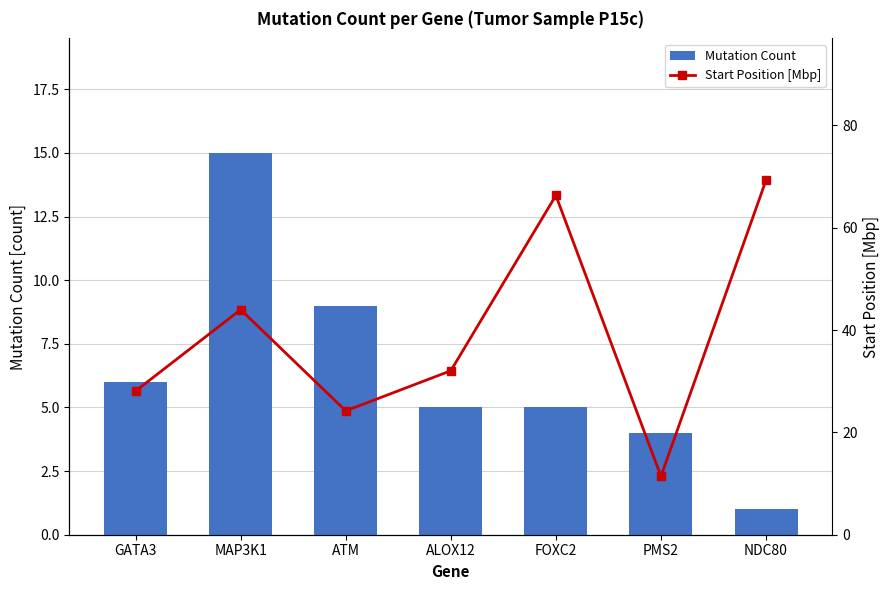

What is the value of the Start Position [Mbp] bar at the 2nd from the left?

44.0